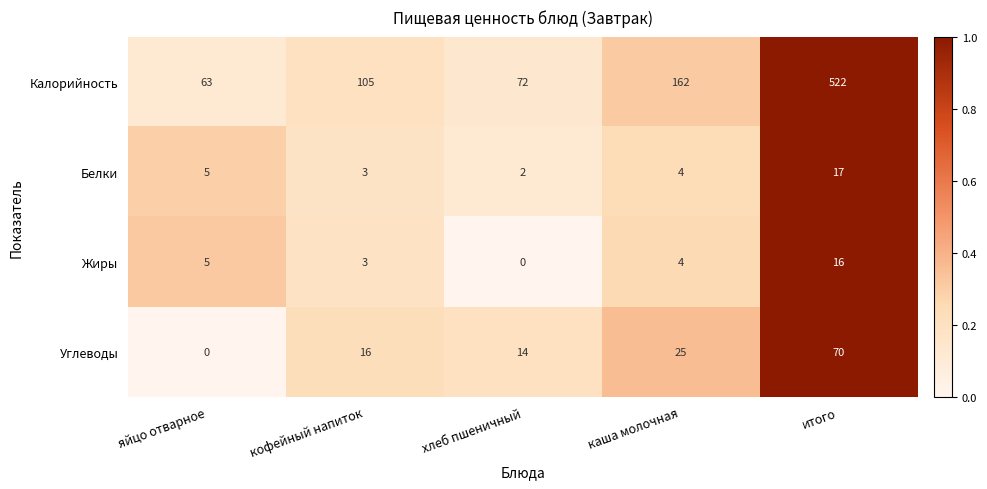

Which series has the widest spread of values?

Калорийность